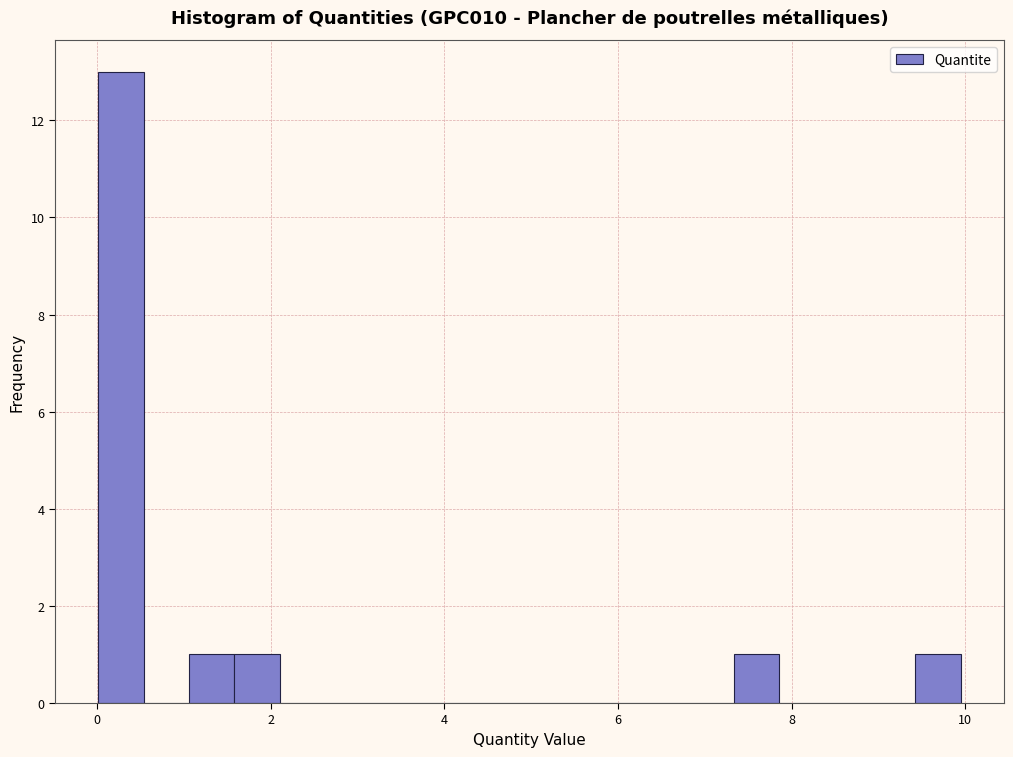

Read against the x-axis, roughly where is the centre of the tallest bar?

0.2